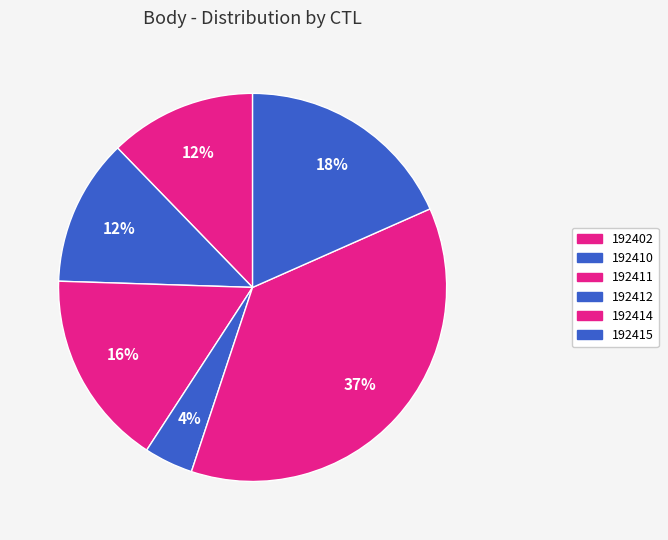

Which has a higher value, 192414 or 192411?

192414